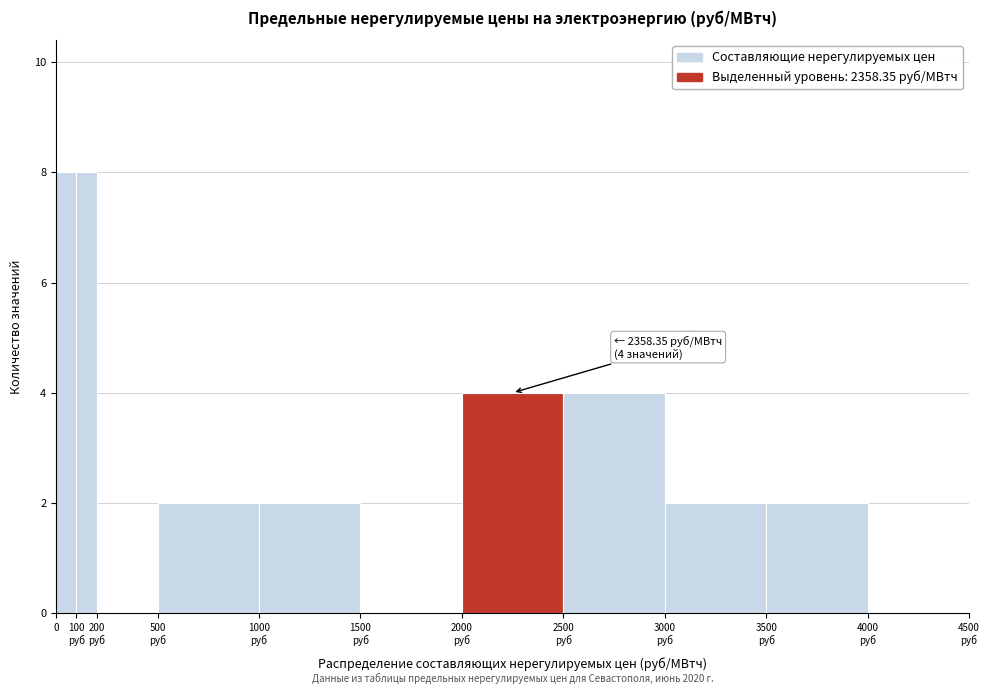

What is the sum of all values?

32